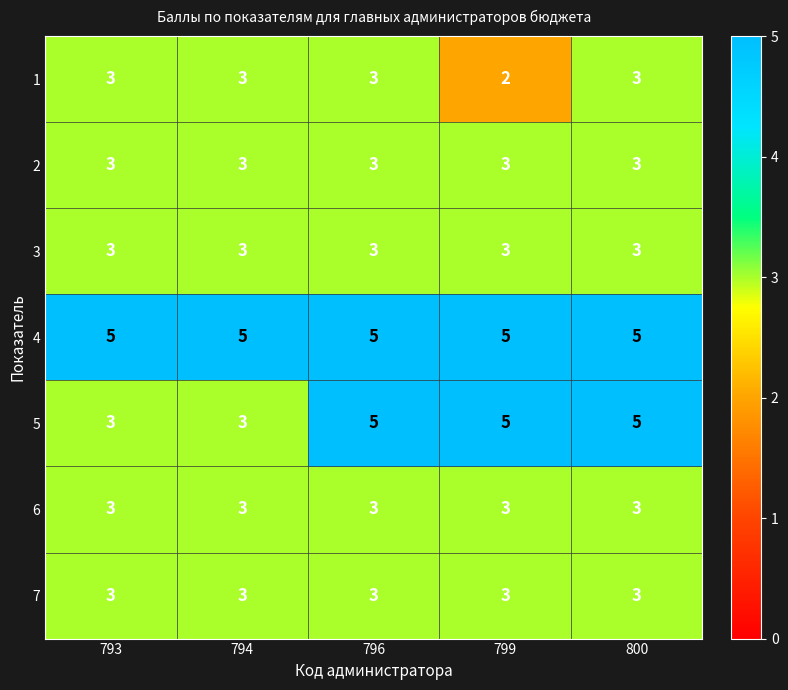

The value of 7 at 799 is 4. True or false?

False